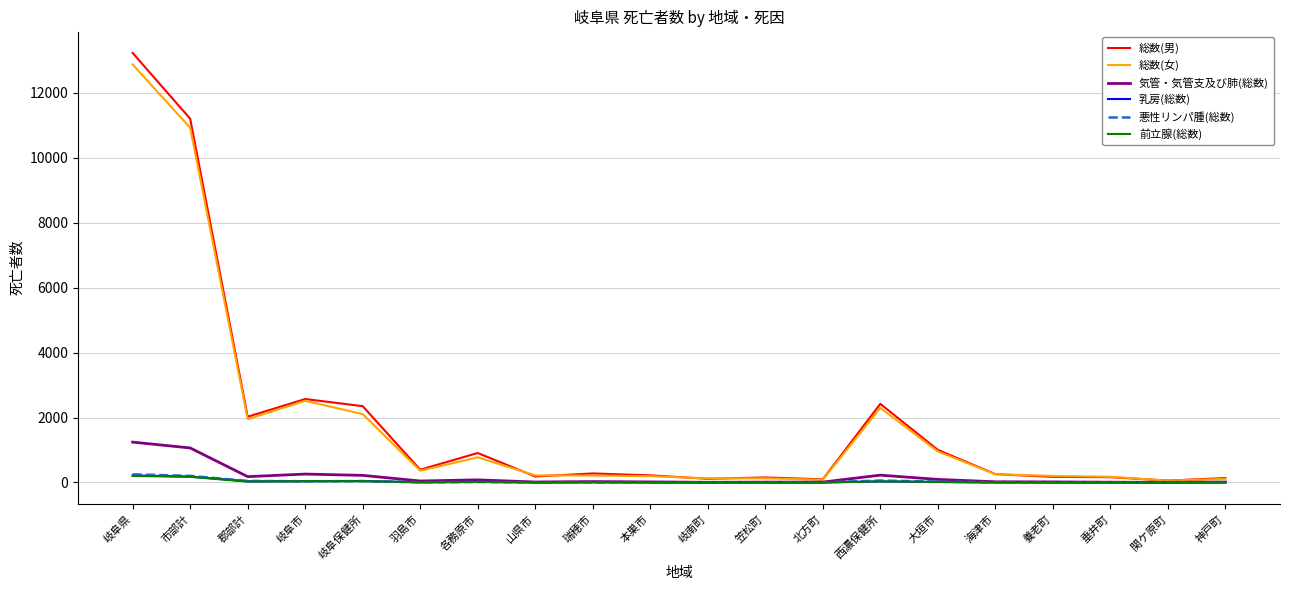

What is the maximum value shown in the chart?

13221